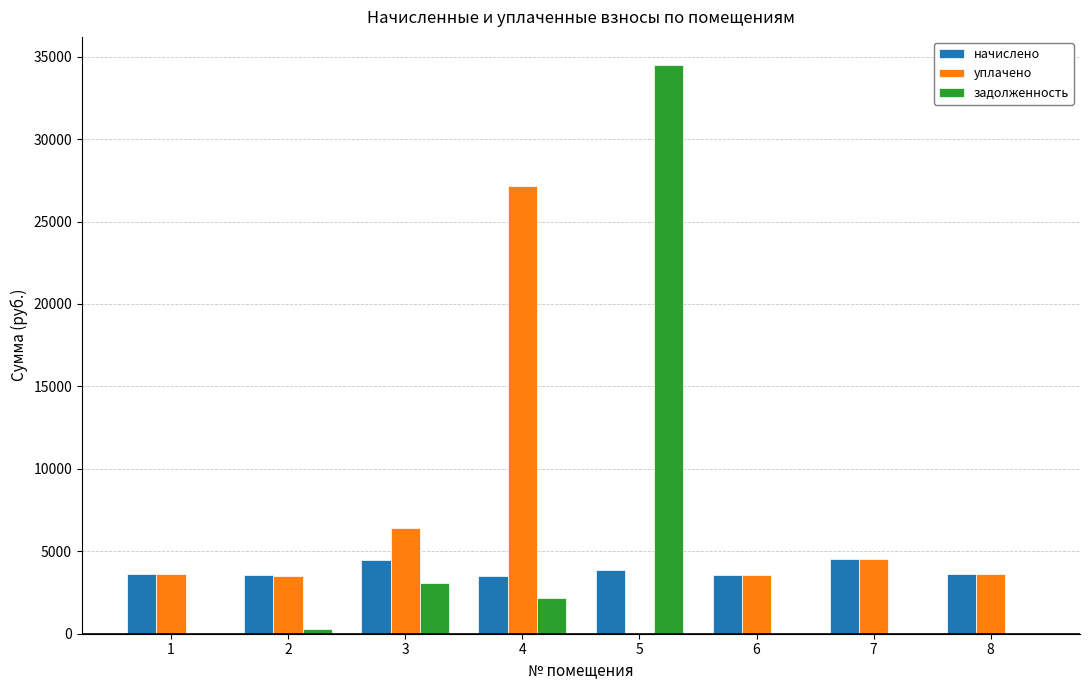

How many data points does each series have?

8